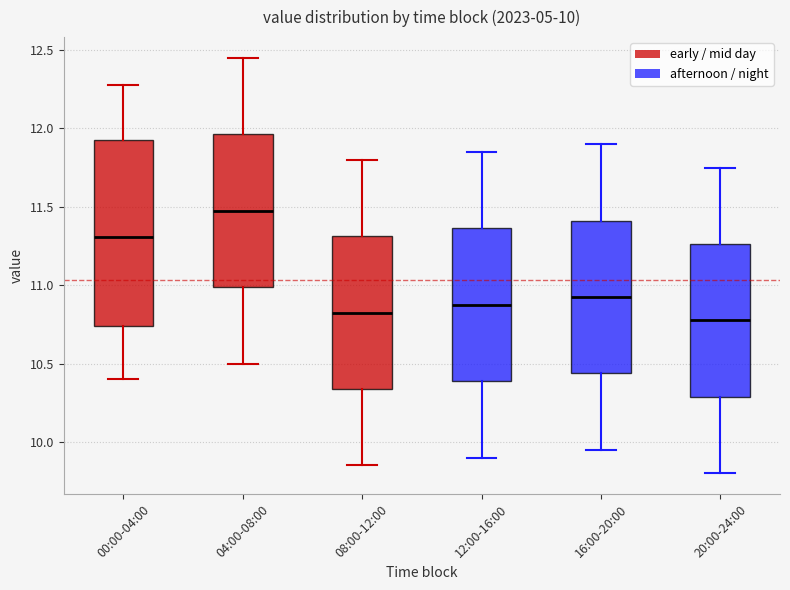

Comparing the boxes themselves (not the whiskers), which one is the tallest?

00:00-04:00